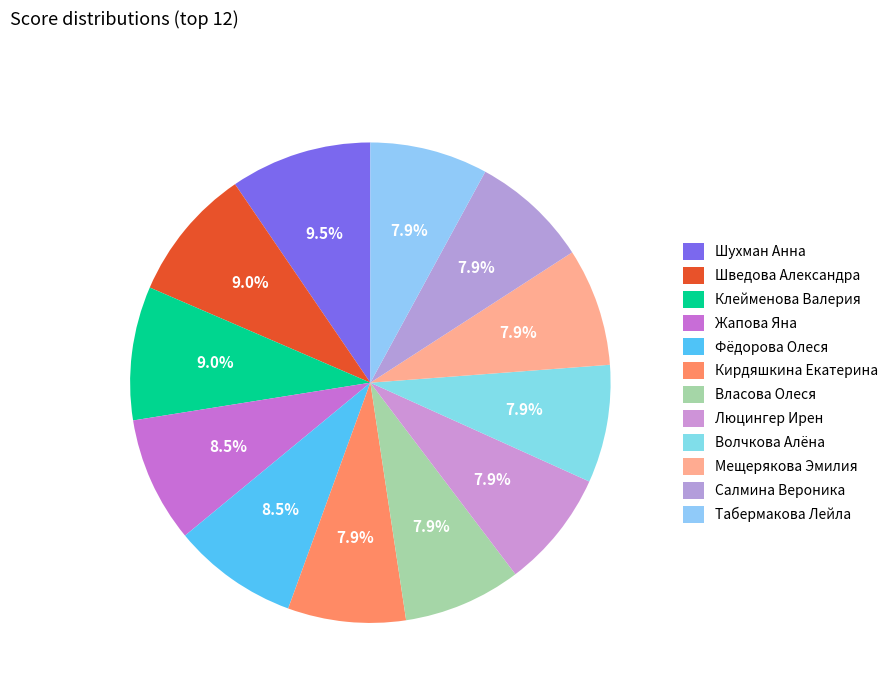

How many segments does this pie chart have?

12